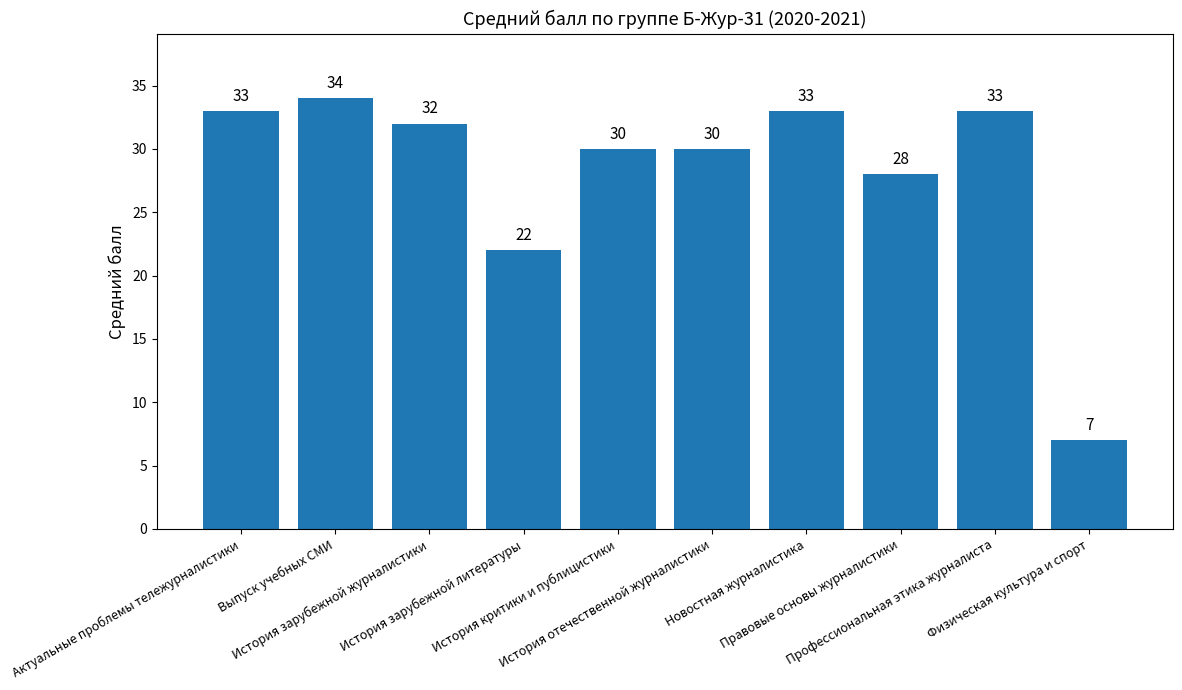

The value at История критики и публицистики is 10. True or false?

False